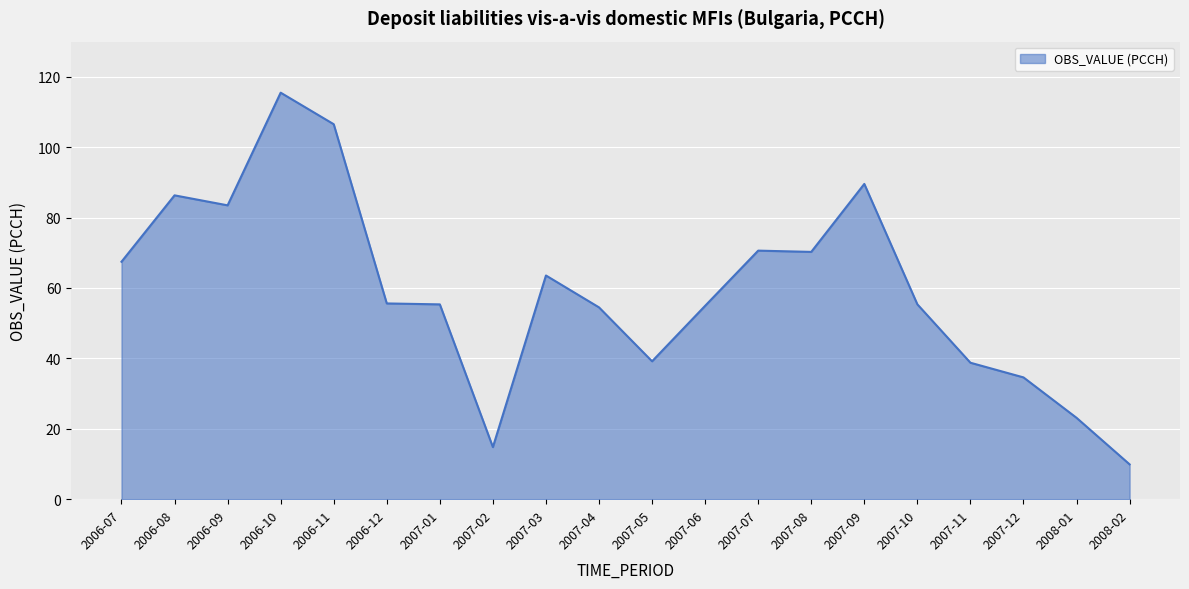

Which label corresponds to the smallest value in the chart?

2008-02